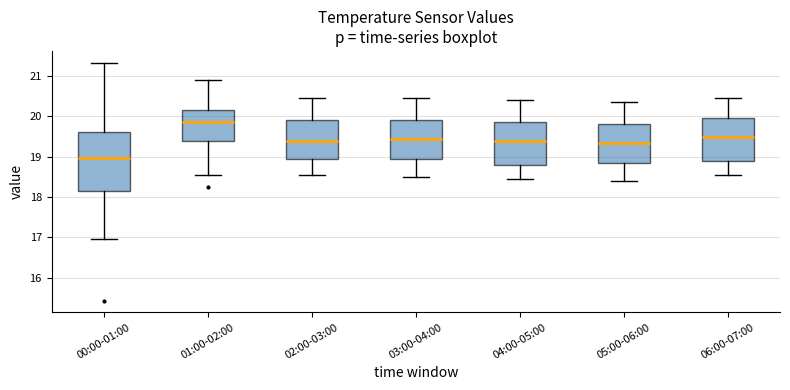

Where does the lower whisker of the box for 04:00-05:00 end on the y-axis? The values are not printed on the chart, so give them approximately, as read against the axis.

18.5